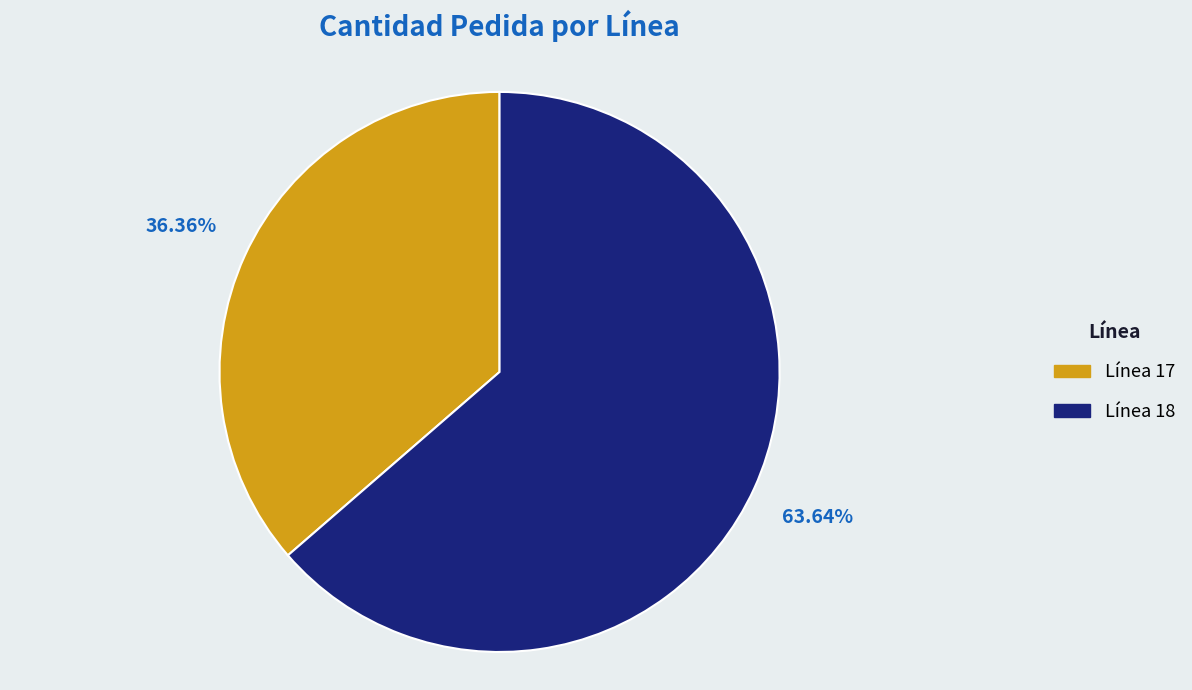

Does any single category account for the majority?

Yes